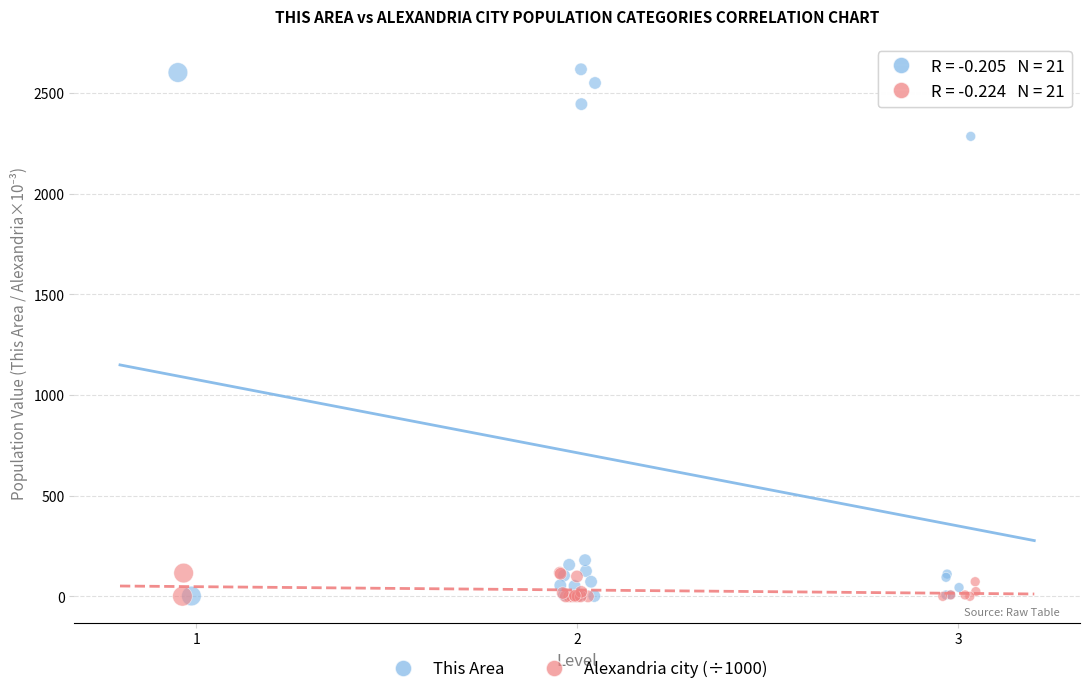

Which series contains the highest Y value?

This Area